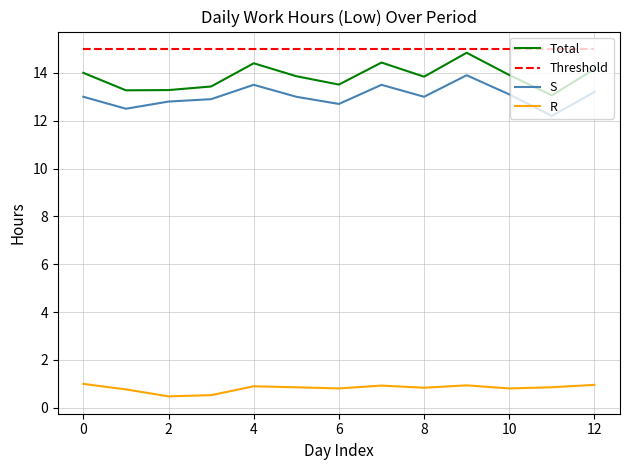

What is the smallest value displayed?

0.5